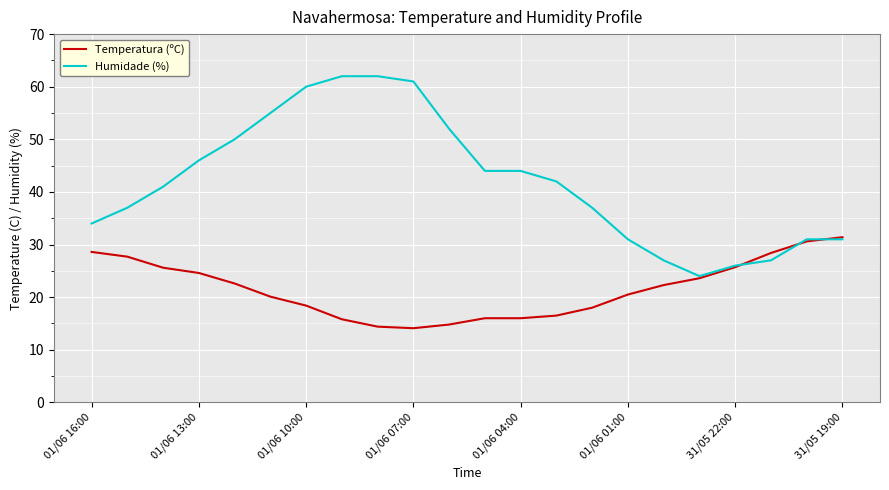

What is the greatest value displayed?

62.0